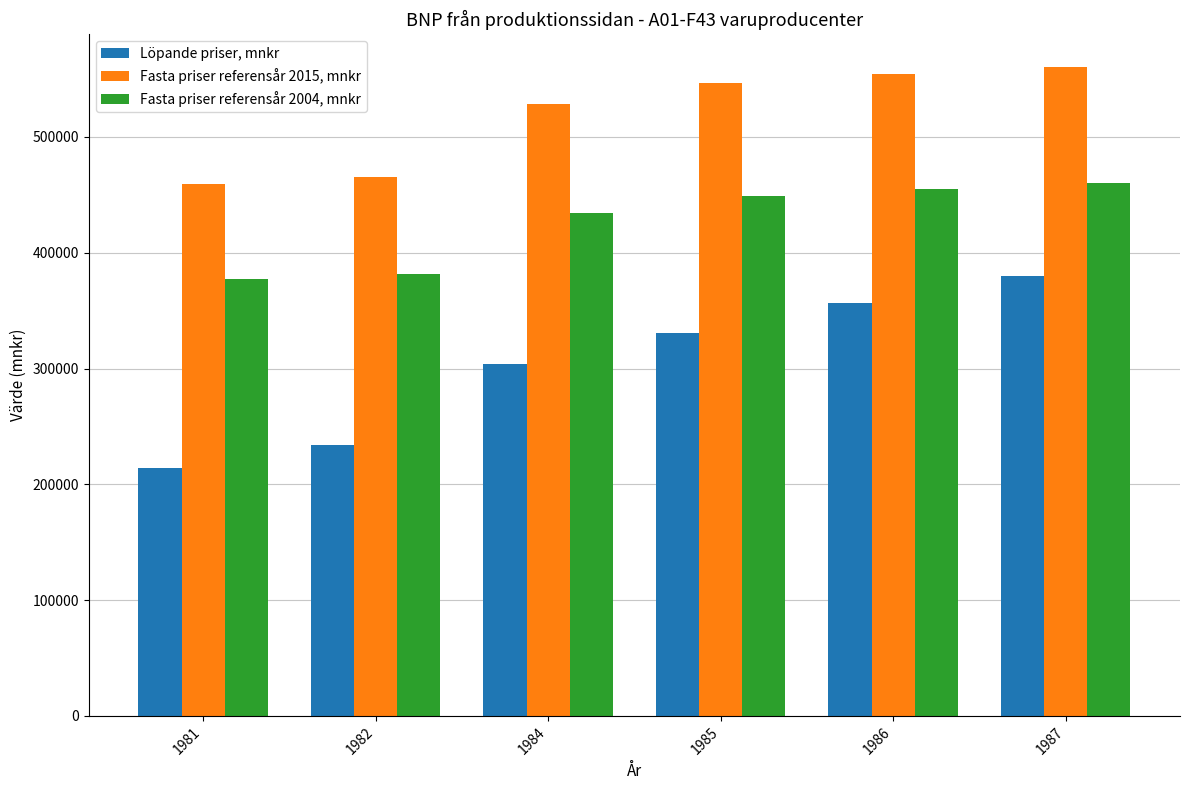

Which series has the largest total across all categories?

Fasta priser referensår 2015, mnkr